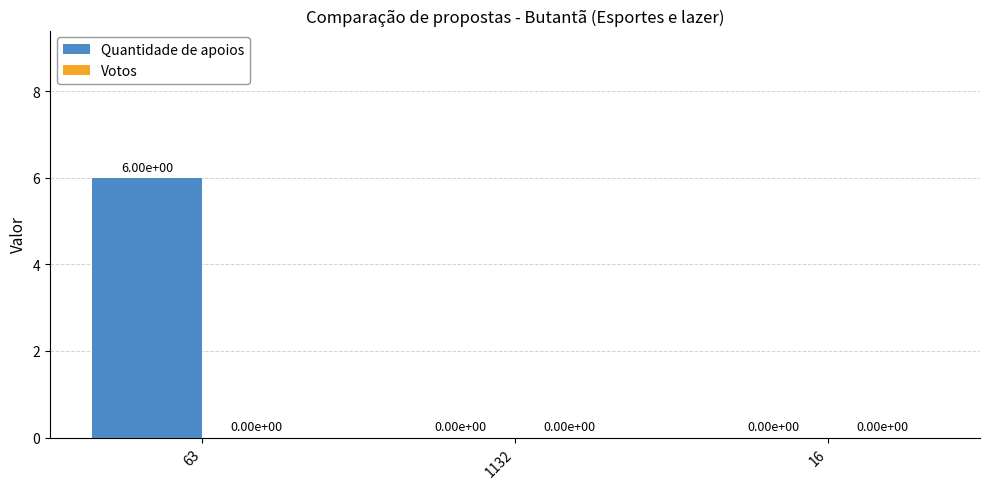

What is the change in value from 63 to 16?

-6